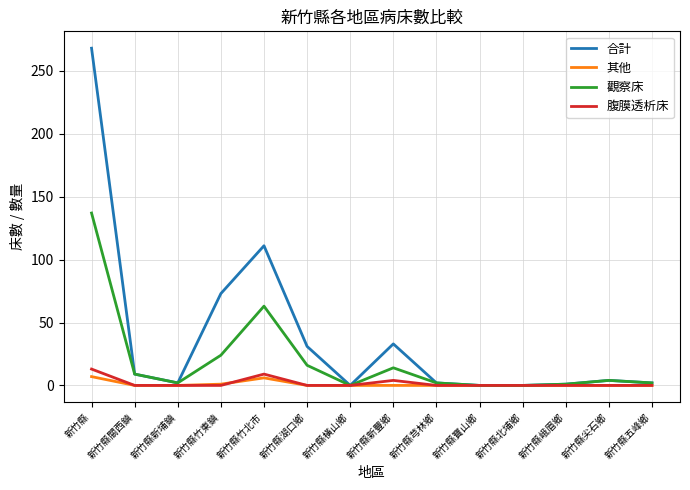

At which category does 合計 reach its first local peak?

新竹縣竹北市